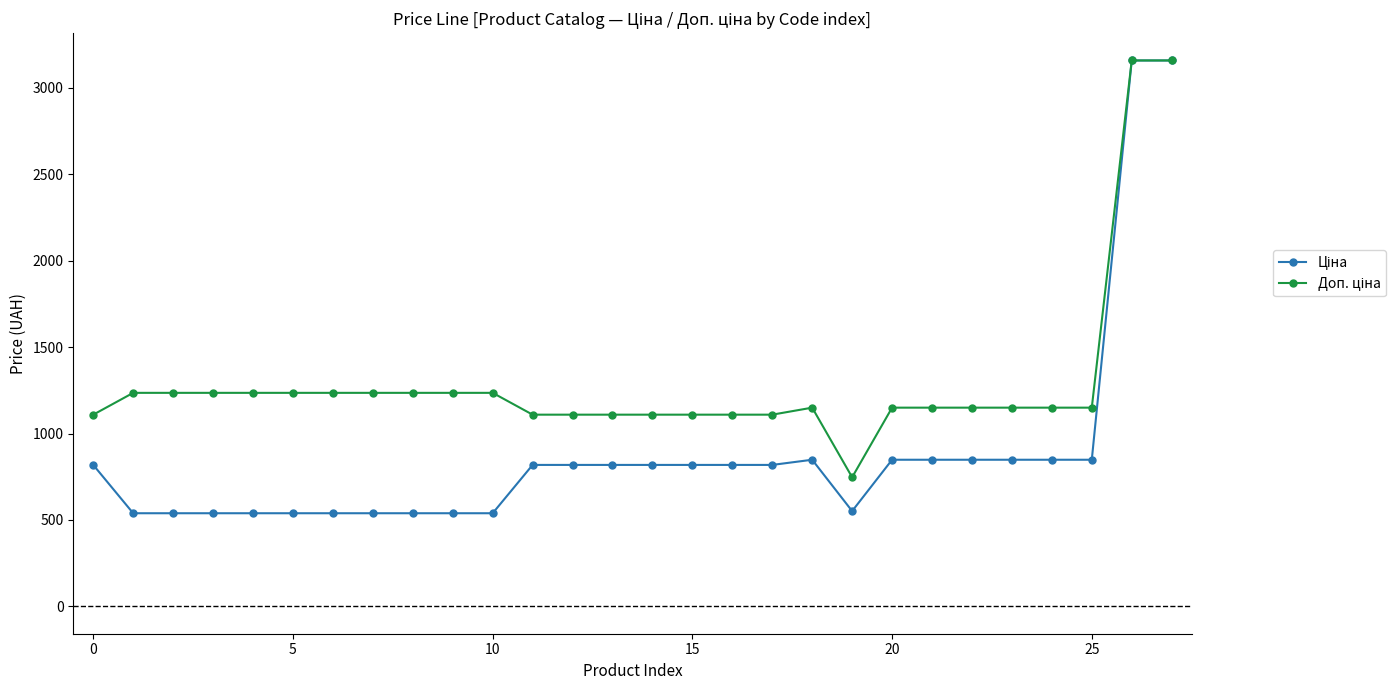

What is the minimum value shown in the chart?

539.0